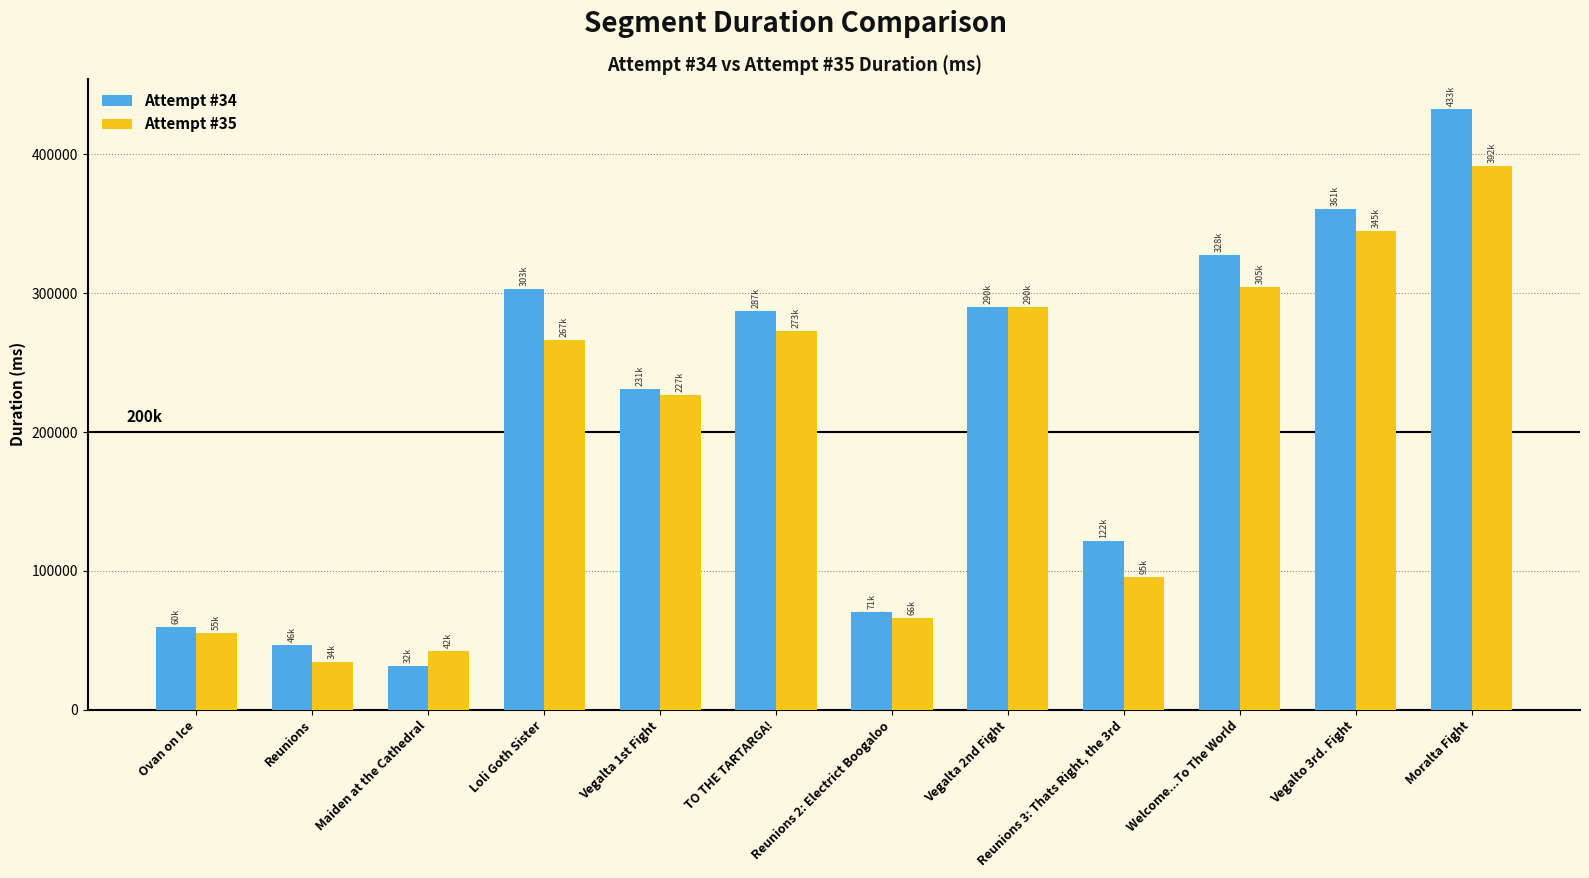

At which label is Attempt #35 closest to 213044?

Vegalta 1st Fight